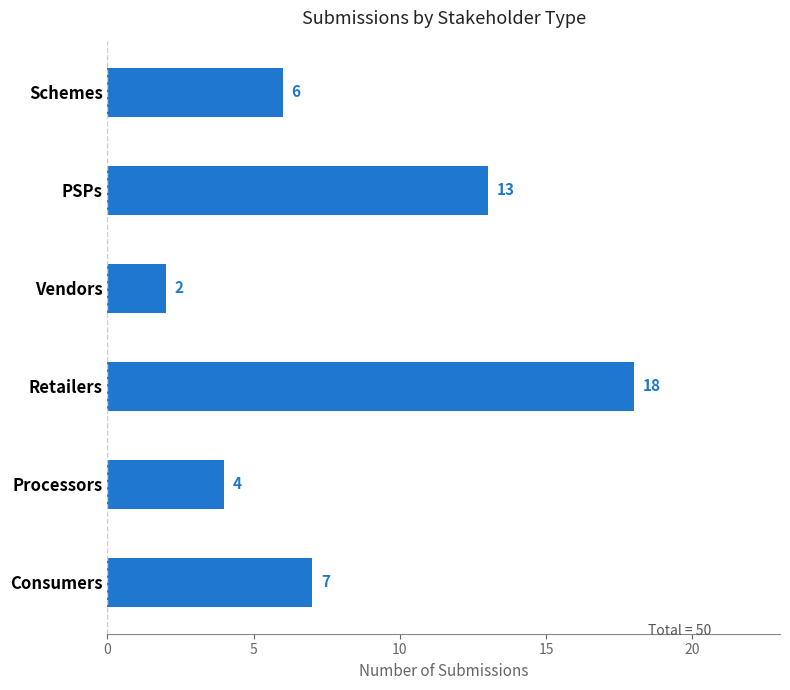

What is the maximum value shown in the chart?

18